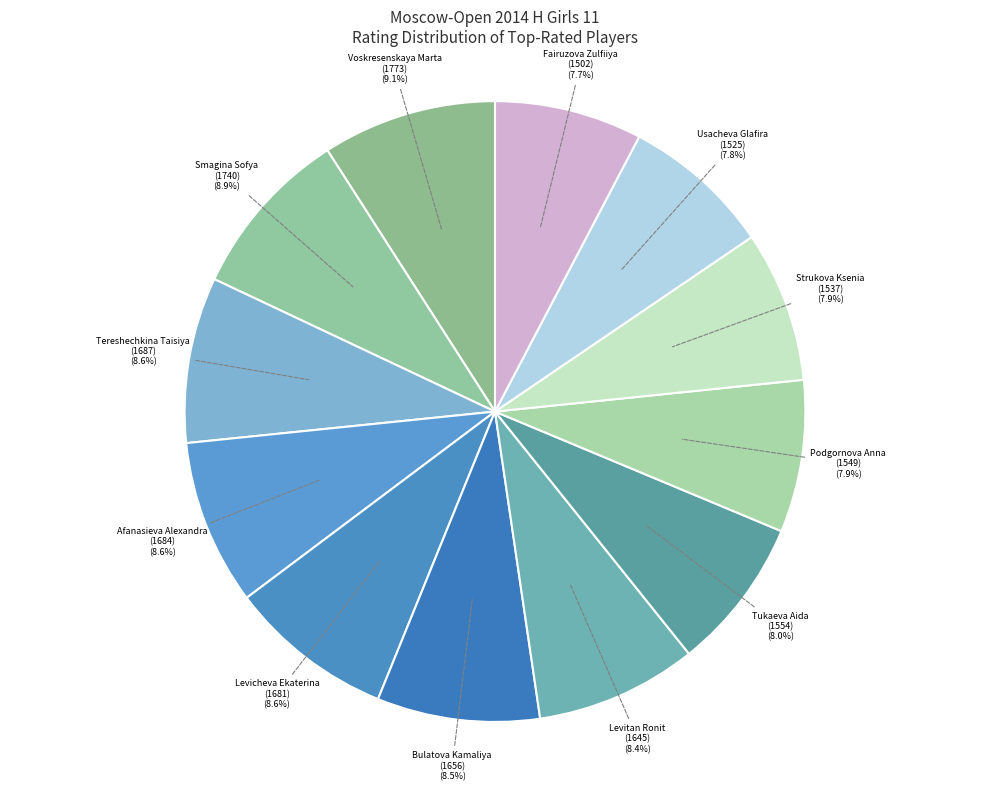

What is the ratio of the value at Strukova Ksenia (1537) to the value at Voskresenskaya Marta (1773)?

0.9